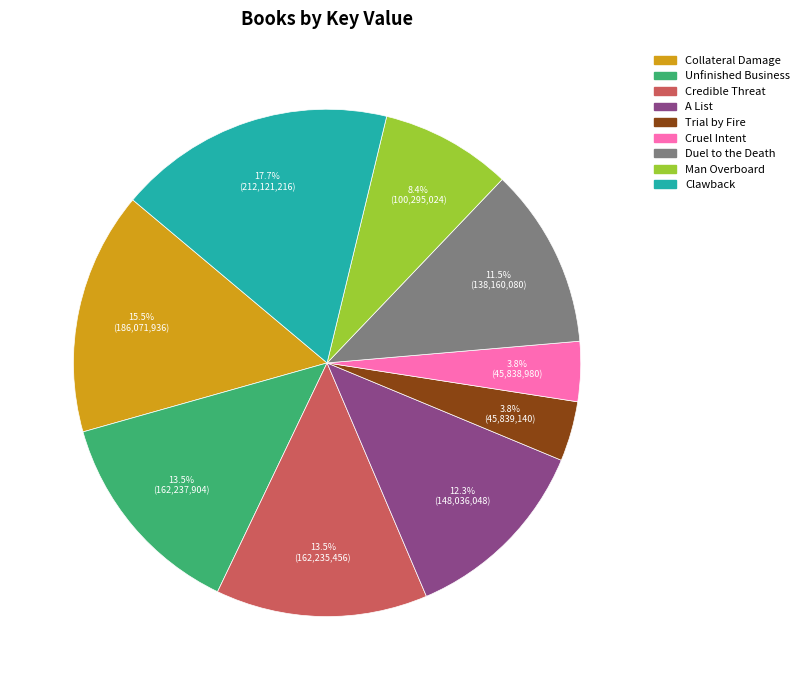

Which slice is the largest?

Clawback